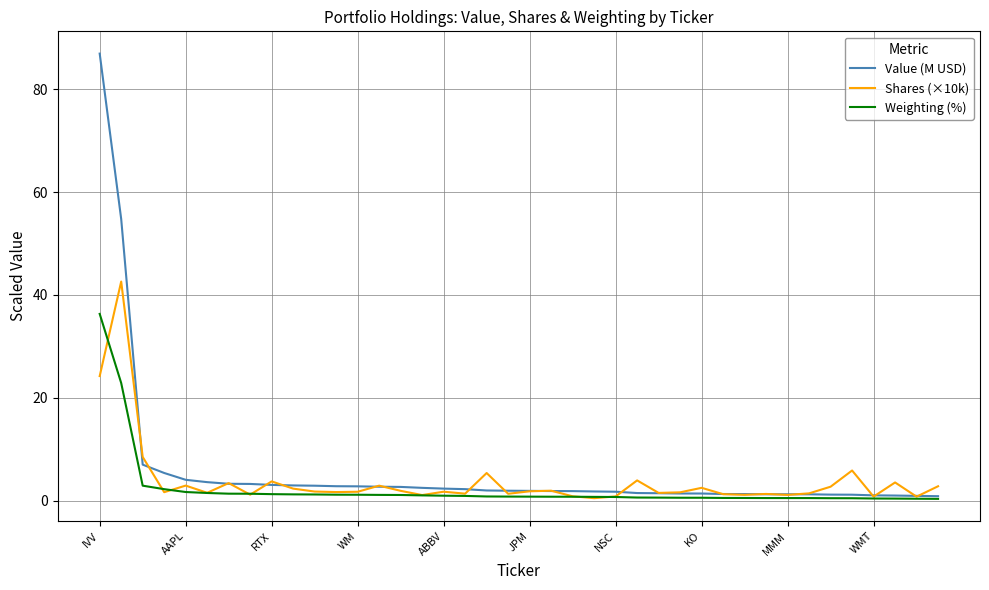

Which series has the largest total across all categories?

Value (M USD)